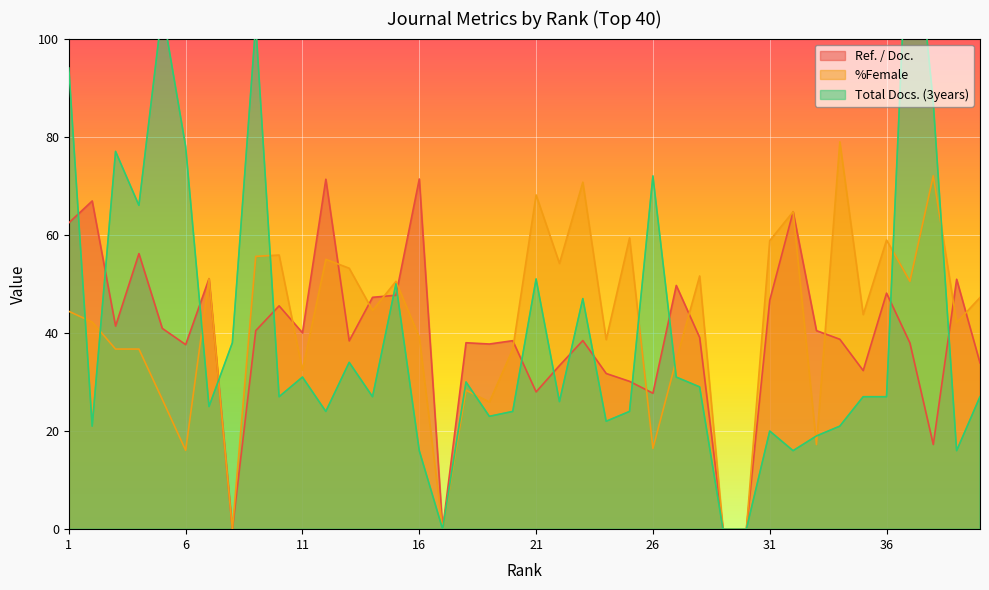

Rank the categories by %Female value from lowest to highest.

8, 17, 29, 30, 6, 26, 33, 19, 5, 18, 11, 27, 20, 3, 4, 24, 16, 39, 2, 35, 1, 14, 40, 15, 37, 7, 28, 13, 22, 12, 9, 10, 31, 36, 25, 32, 21, 23, 38, 34